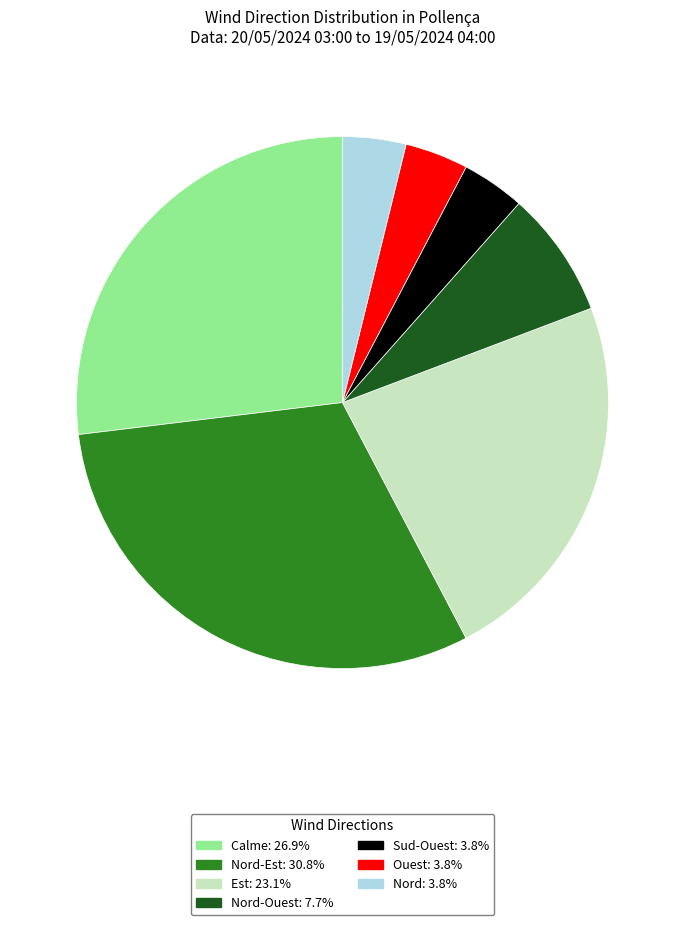

Approximately how many times larger is the value at Nord: 3.8% compared to Sud-Ouest: 3.8%?

1.0